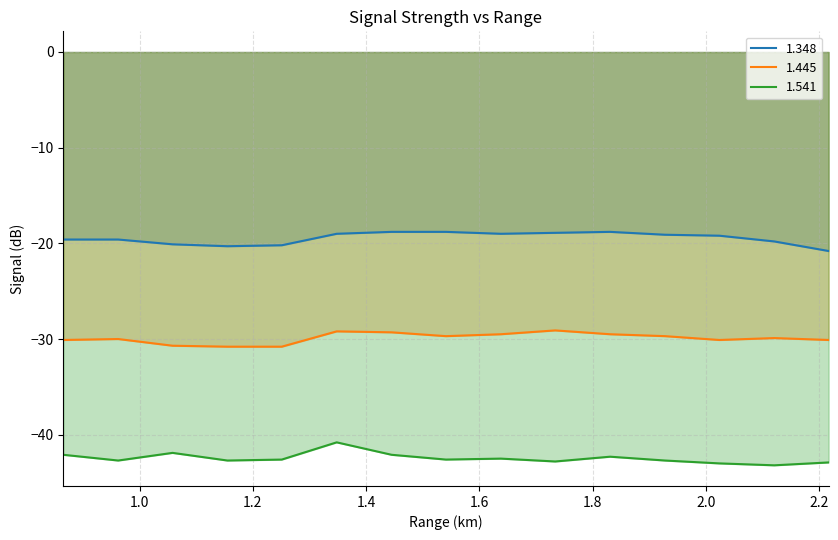

True or false: 1.348 and 1.541 intersect in this chart.

False